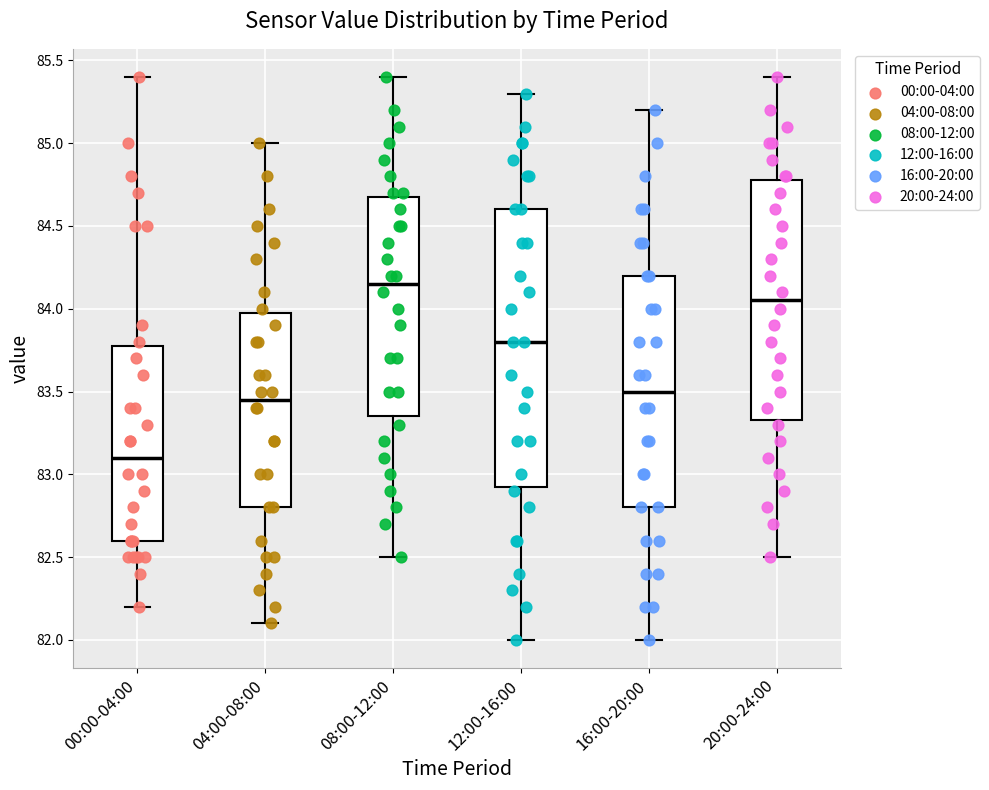

Comparing the boxes themselves (not the whiskers), which one is the tallest?

12:00-16:00